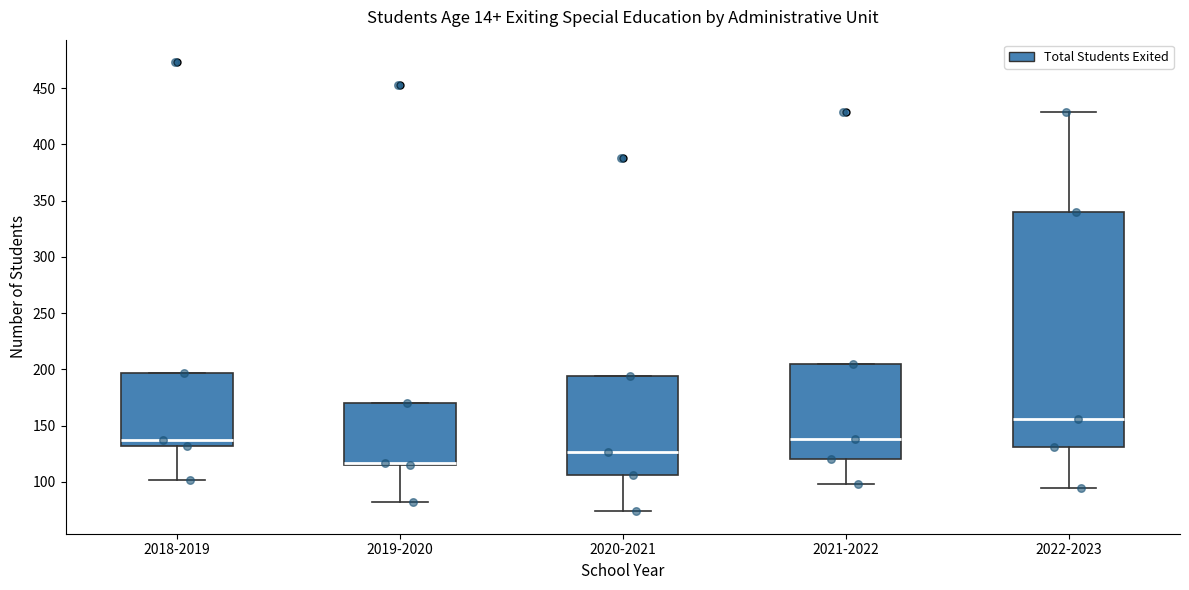

Which box has the highest median line?

2022-2023